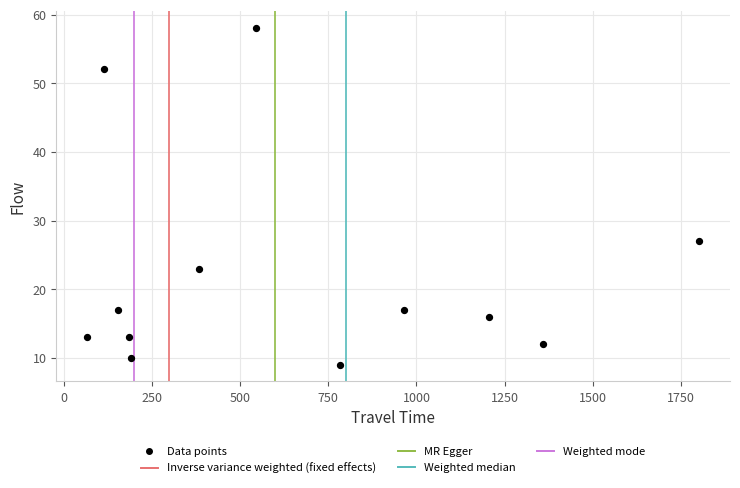

What Y value in the scatter plot is closest to 33?

27